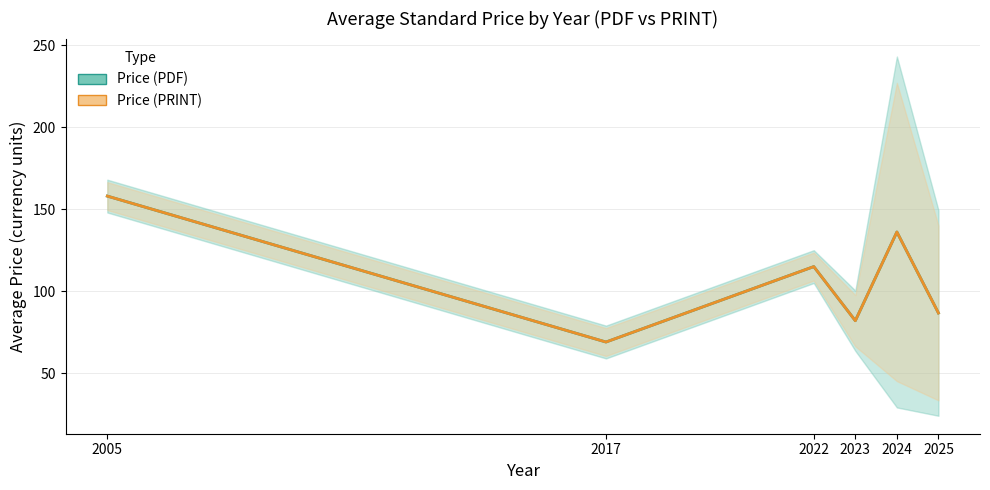

Where is the first local minimum for Price (PRINT)?

2017